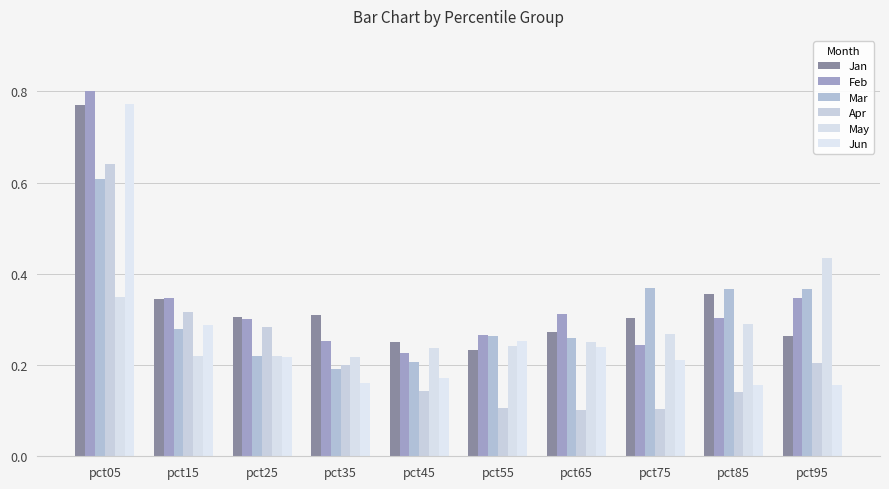

At which category is the sum across all series the highest?

pct05